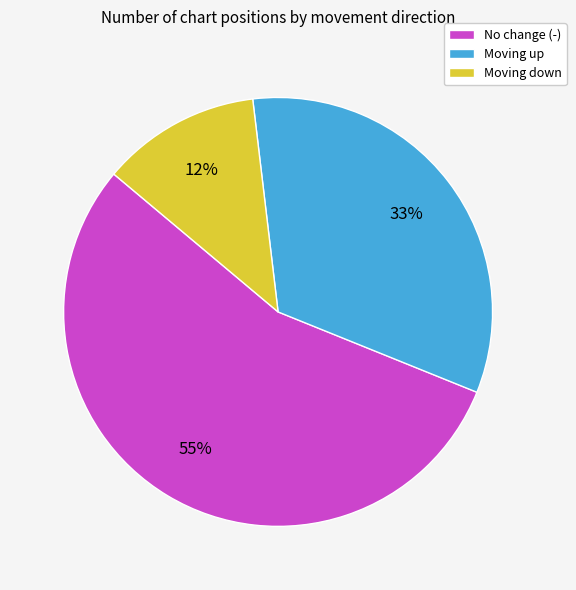

To the nearest percent, what is the difference between the largest and smallest slice percentages?

43%